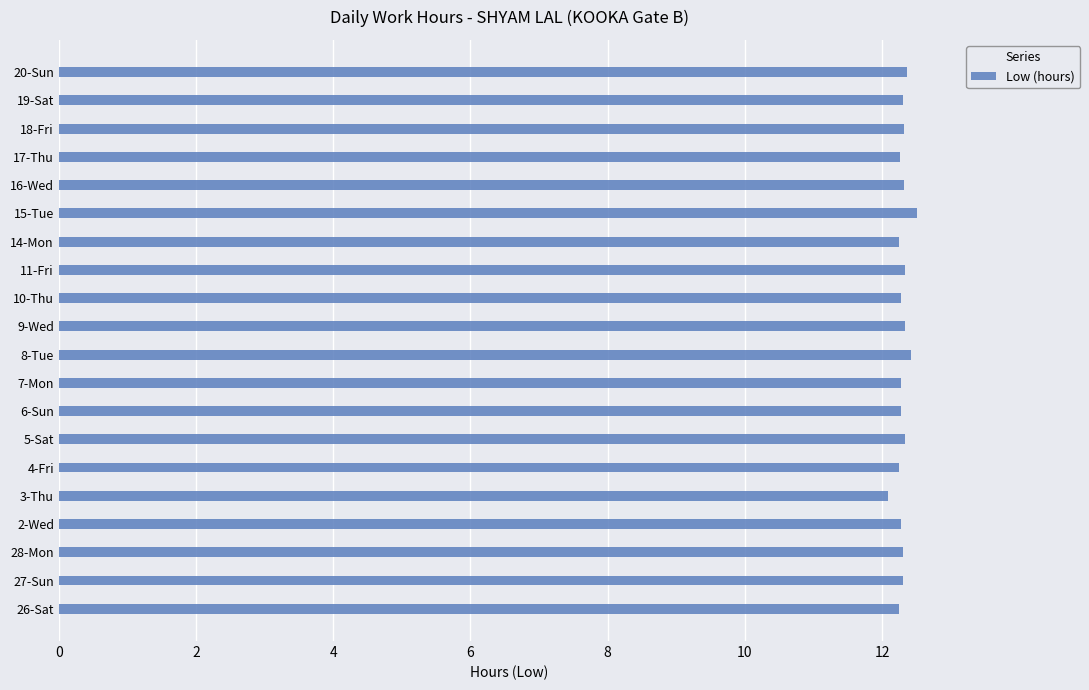

Approximately how many times larger is the value at 7-Mon compared to 28-Mon?

1.0